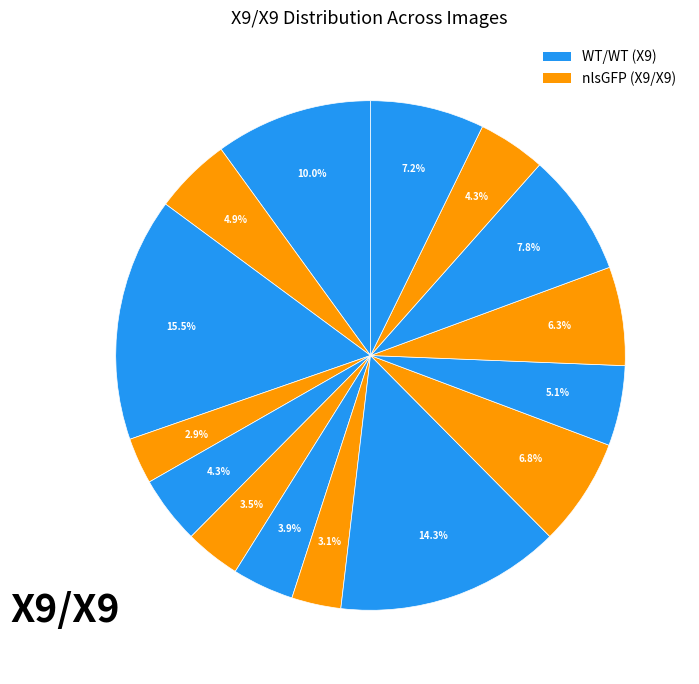

To the nearest percent, what is the difference between the largest and smallest slice percentages?

13%